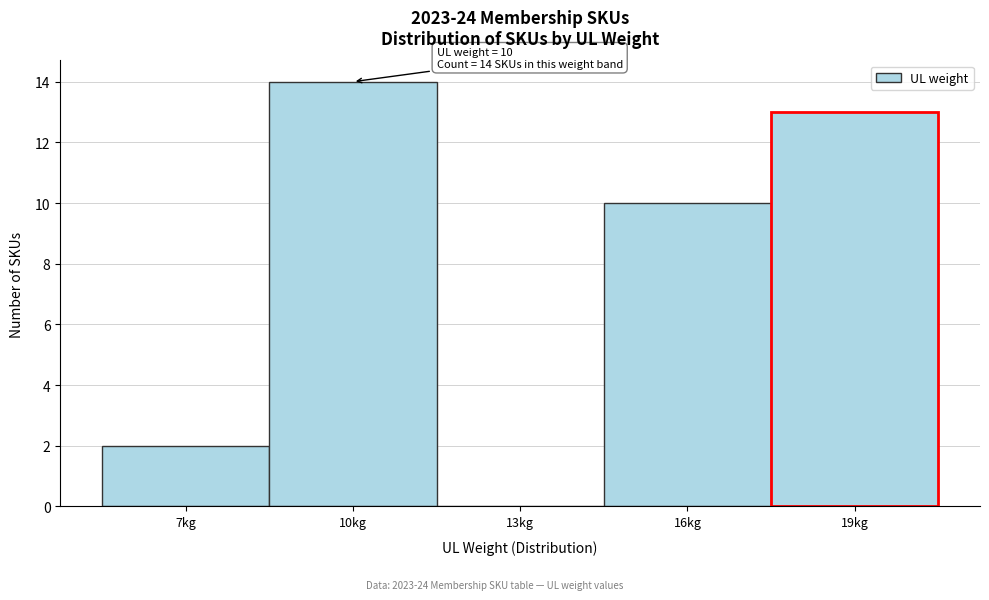

Reading left to right, transcribe all the data shown in this chart.

7kg=2	10kg=14	13kg=0	16kg=10	19kg=13